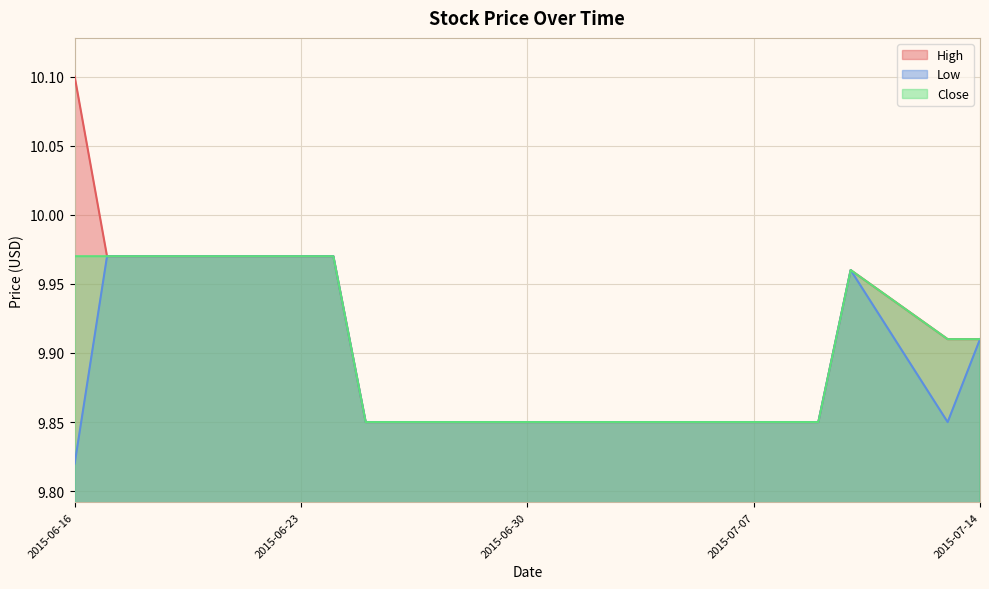

The value of High at 2015-07-09 is 5.2. True or false?

False